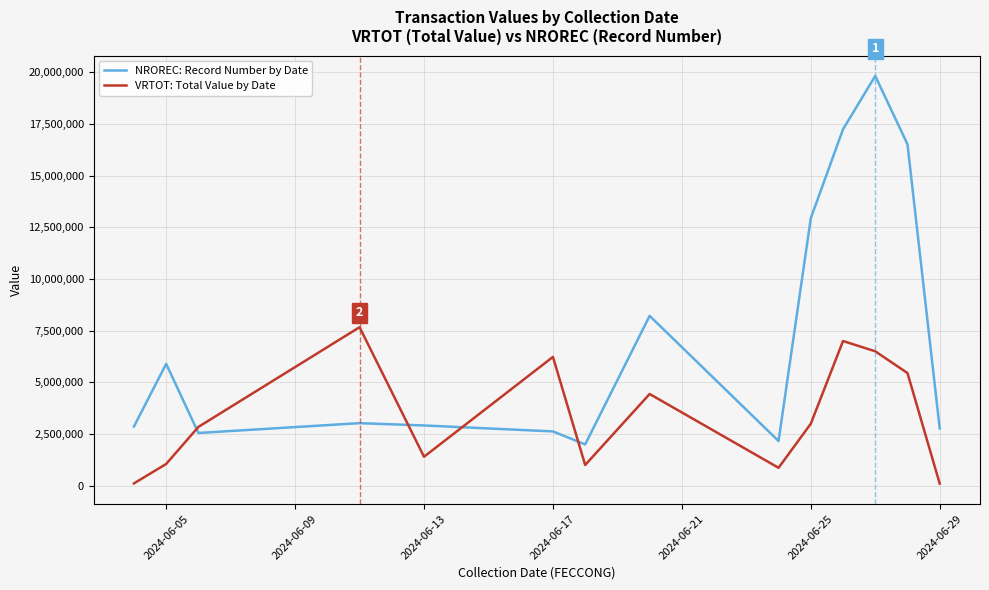

Which series ends up on top after the final intersection of NROREC: Record Number by Date and VRTOT: Total Value by Date?

NROREC: Record Number by Date